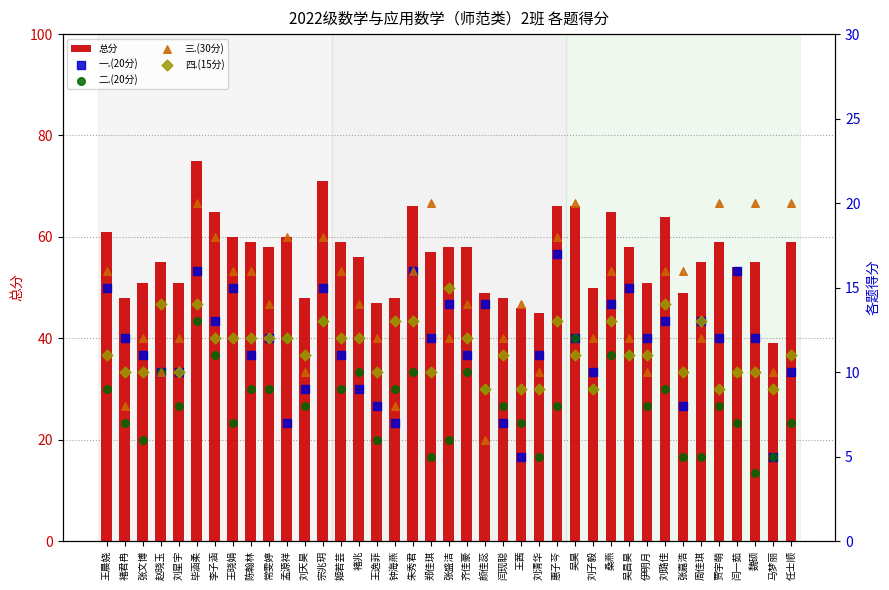

Which series has the largest total across all categories?

总分